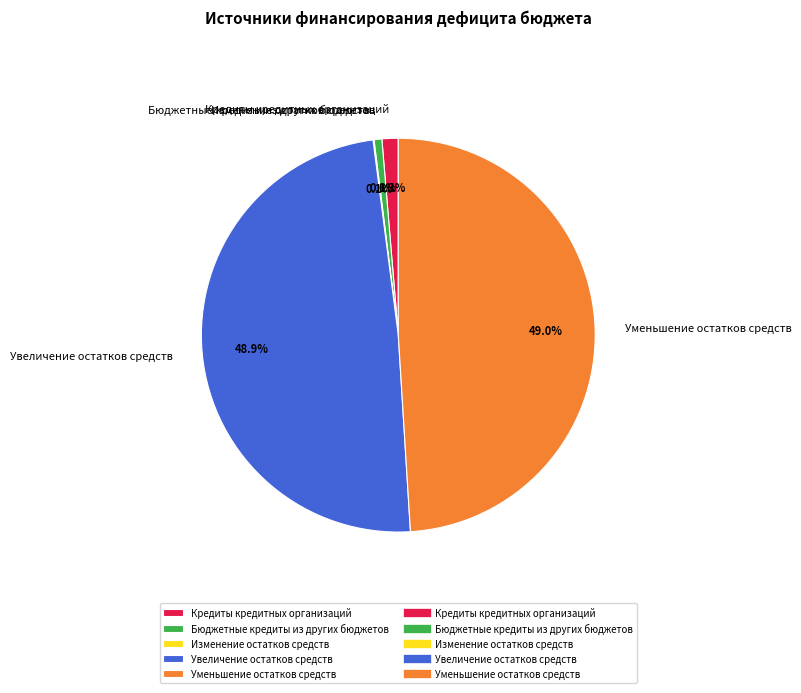

Combined, do Бюджетные кредиты из других бюджетов and Кредиты кредитных организаций account for over 50%?

No